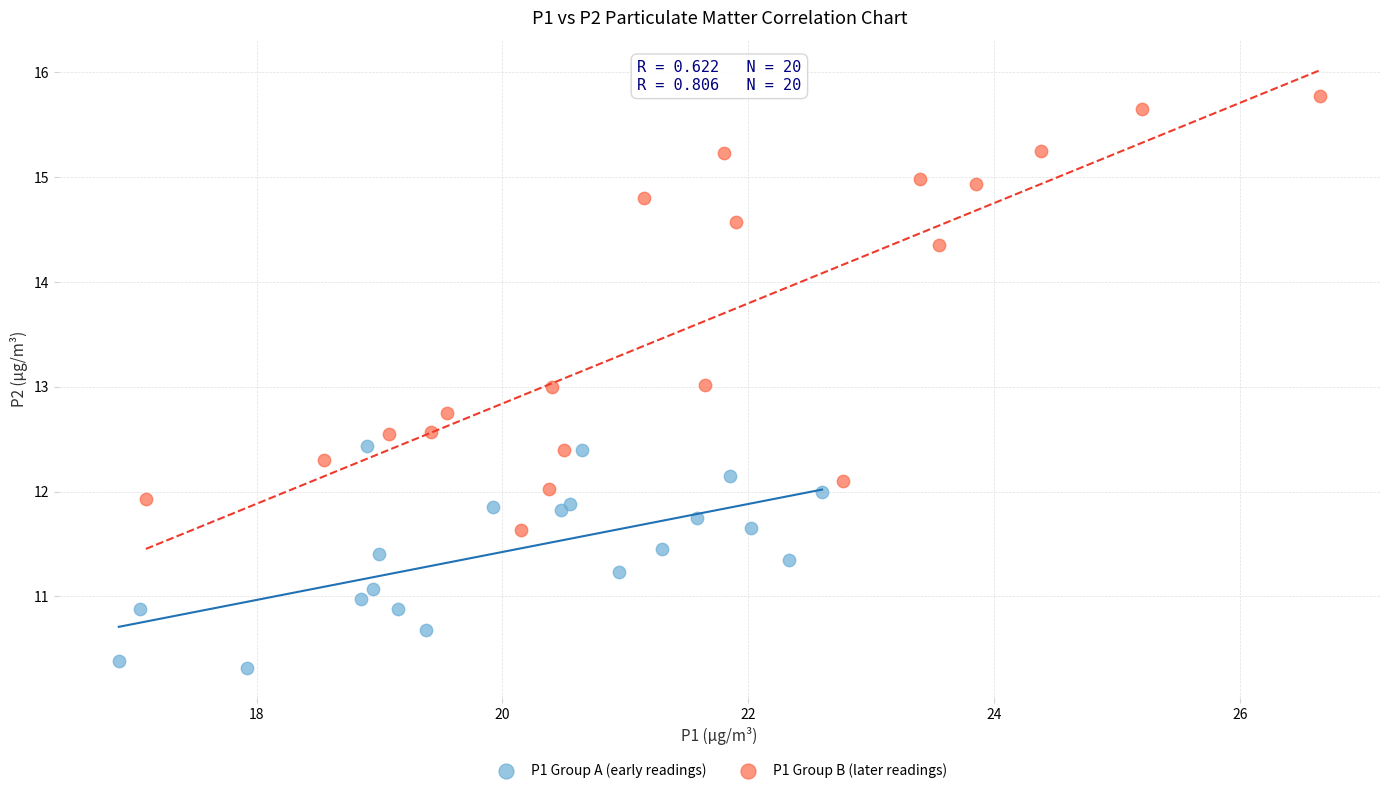

What are all the series names shown in the legend?

P1 Group A (early readings), P1 Group B (later readings)